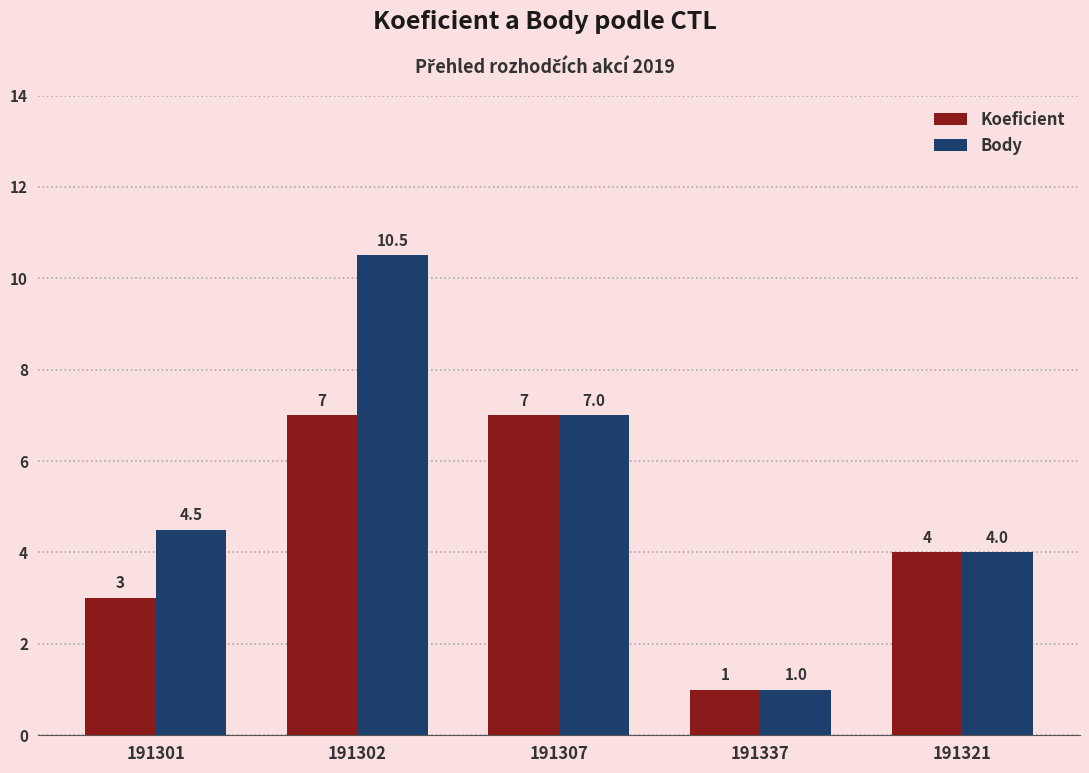

How many groups of bars are there?

5